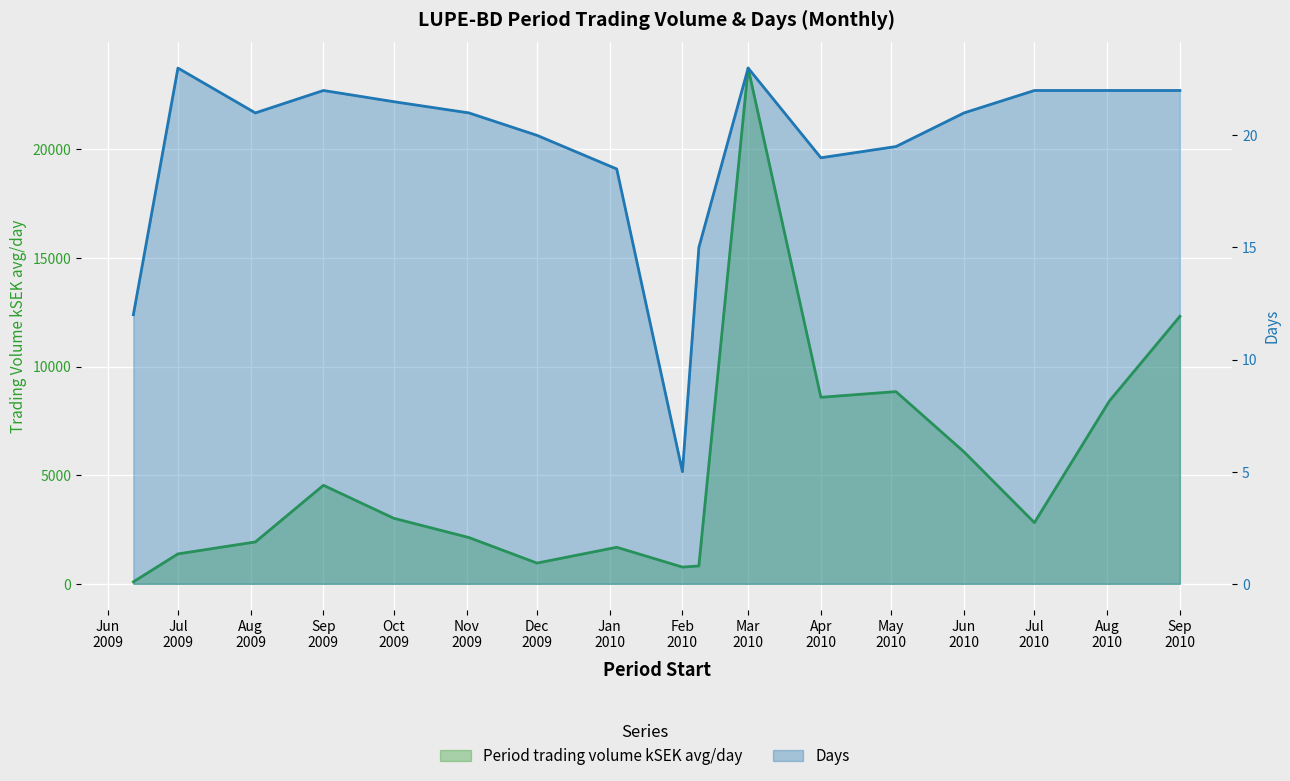

What value does the Days series have at 2009-08-03?

21.0